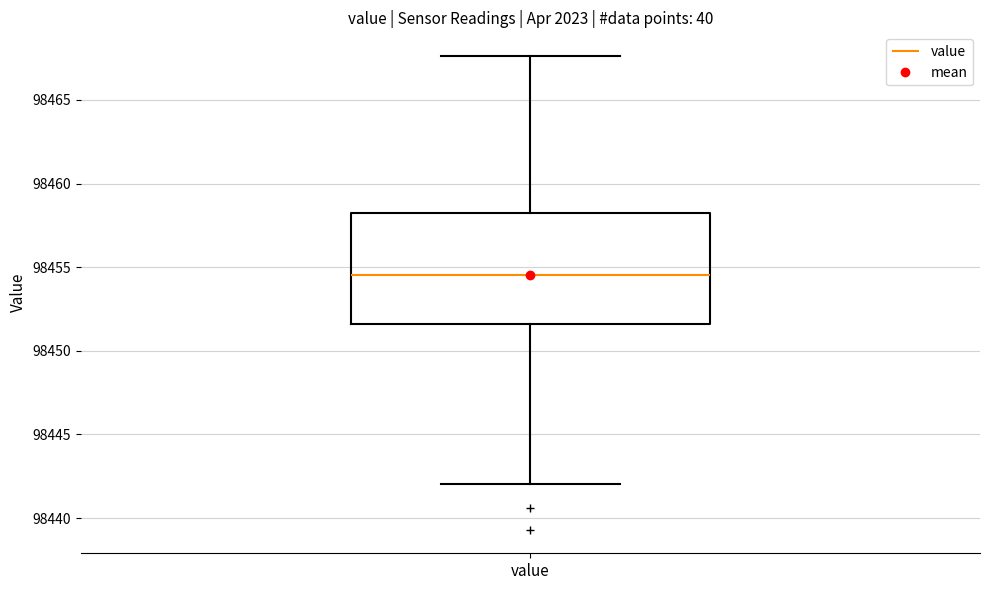

Transcribe this box plot: give where the median line is, the range the box spans, and where the two whiskers end, as read against the y-axis. The values are not printed on the chart, so give them approximately, as read against the axis.

median 98454.5, box 98451.5 to 98458.0, whiskers 98442.0 to 98467.5